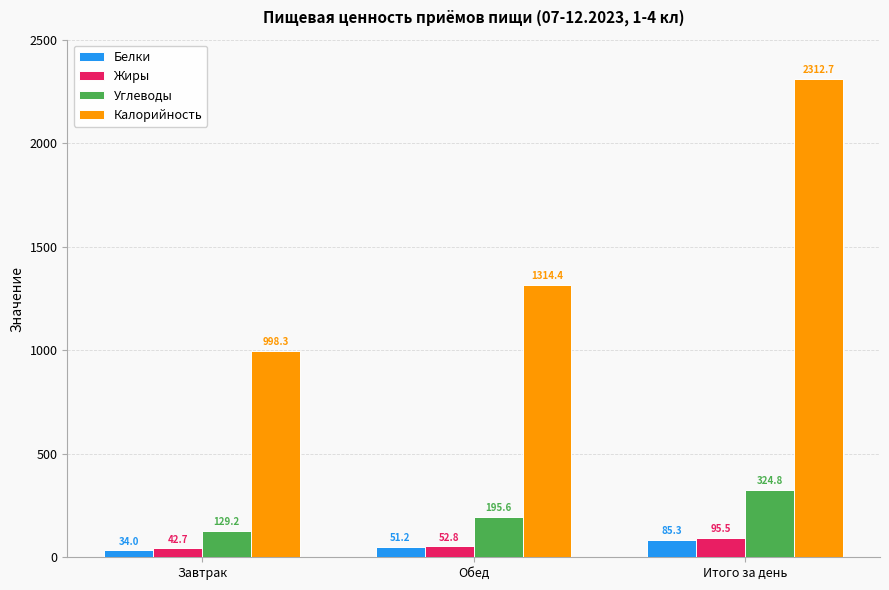

Are the bars horizontal?

No